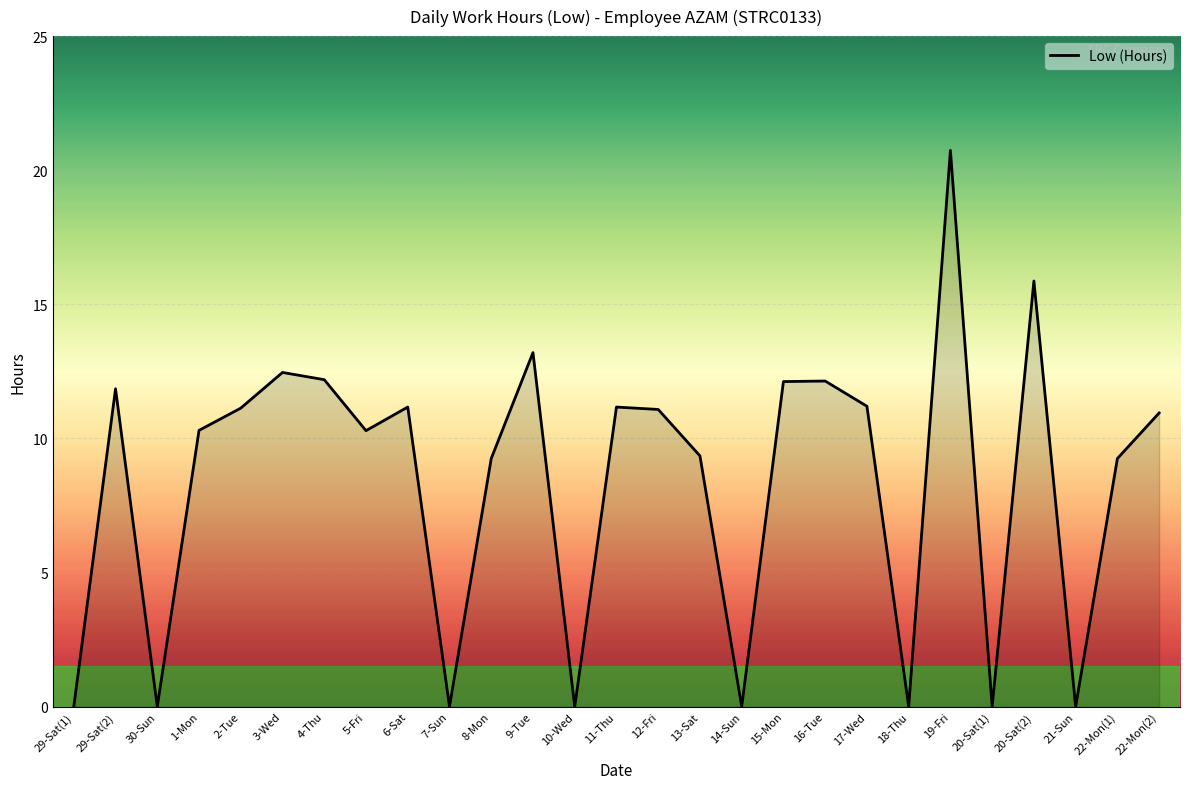

Which category has the highest value across all series?

19-Fri